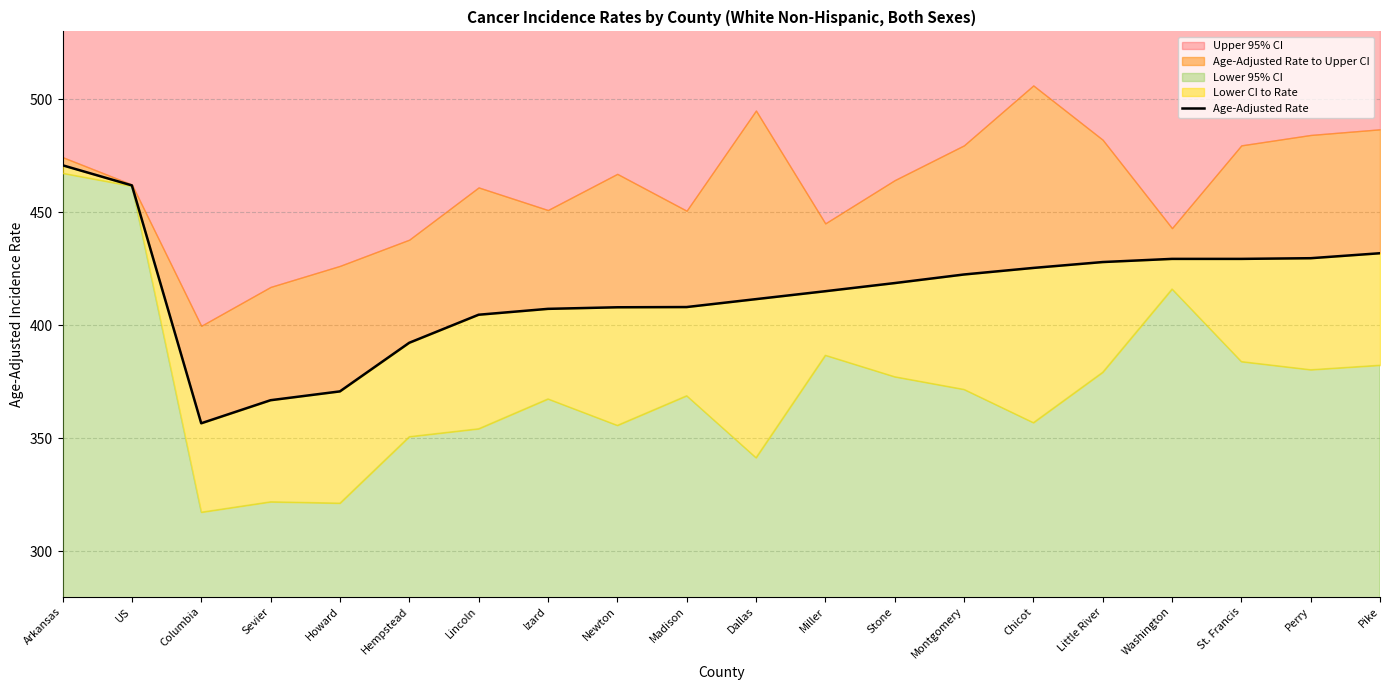

What is the smallest value displayed?

356.7